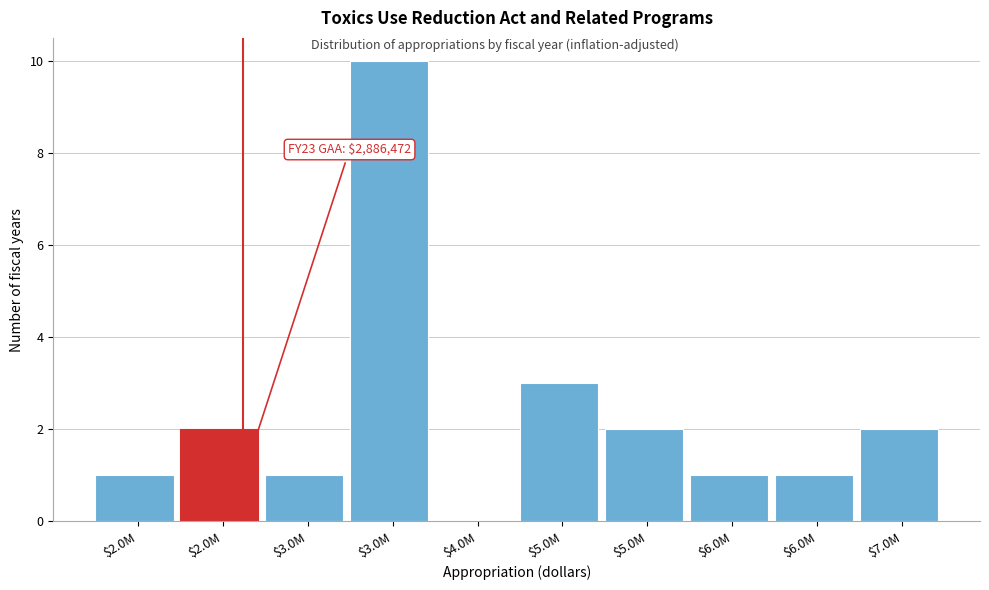

How many values are above zero?

9